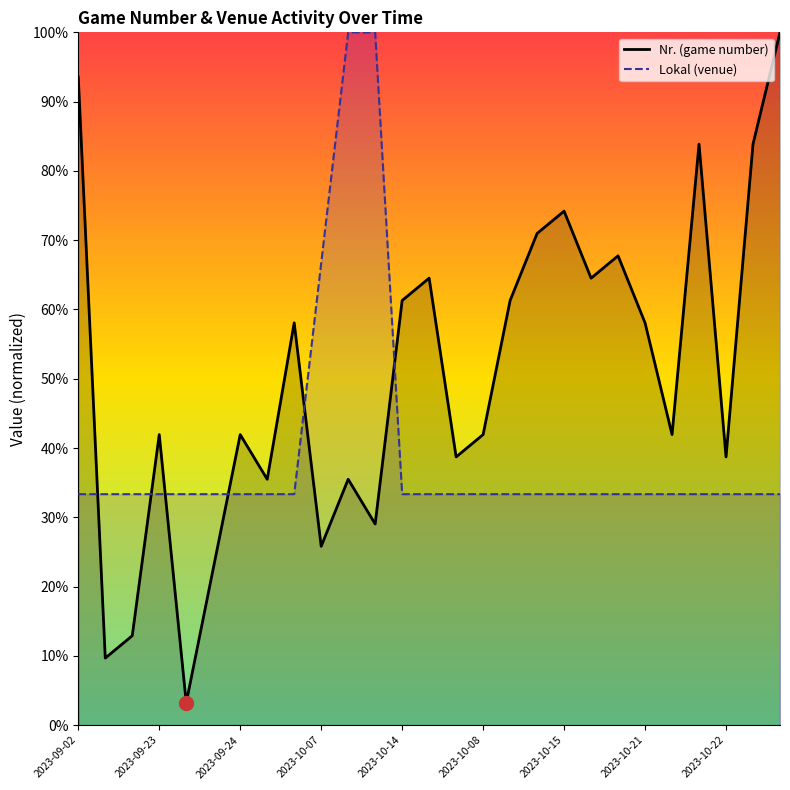

Which series has the largest range (max minus min)?

Nr. (game number)